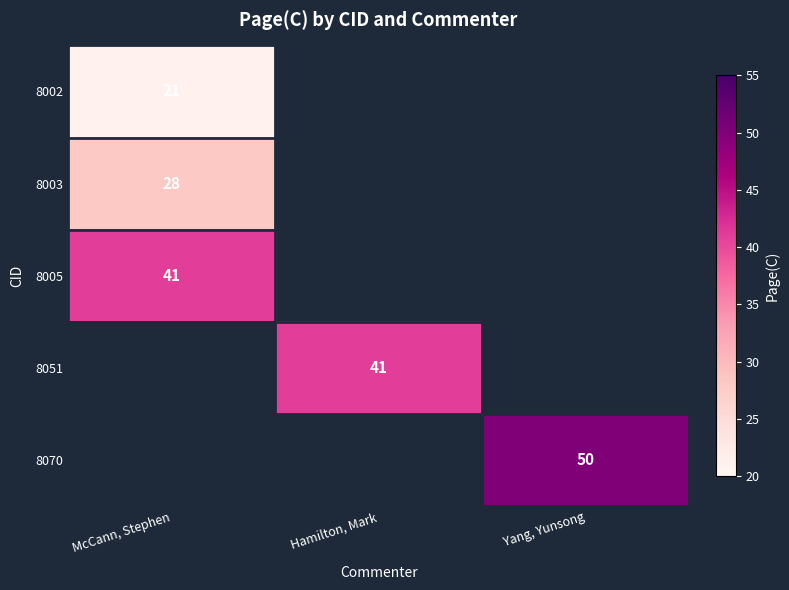

True or false: 8051 has a value of 41 at Hamilton, Mark.

True